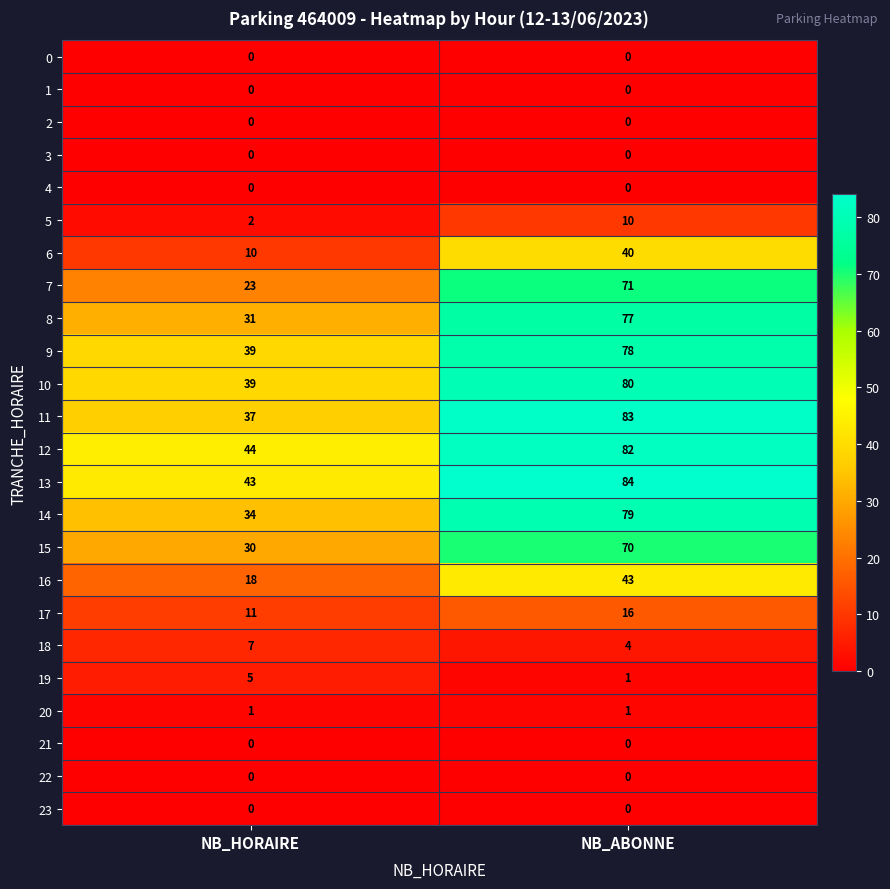

At which category is the sum across all series the highest?

NB_ABONNE